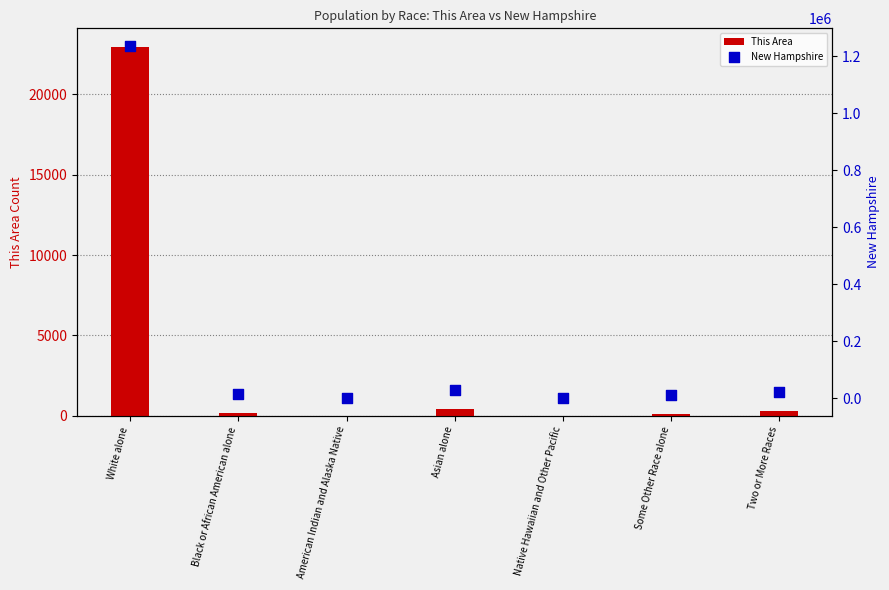

Which series has the largest total across all categories?

New Hampshire